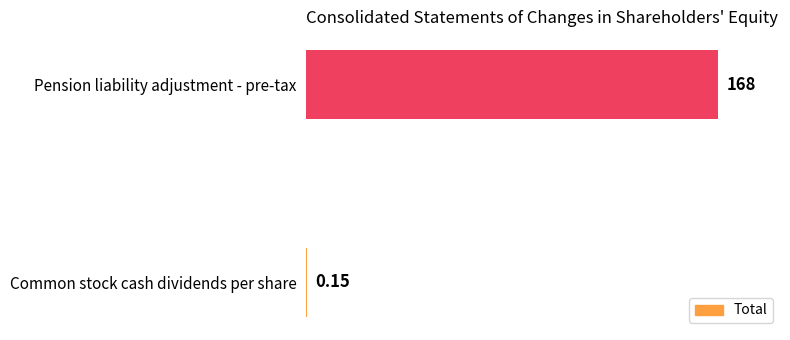

Are the bars horizontal?

Yes